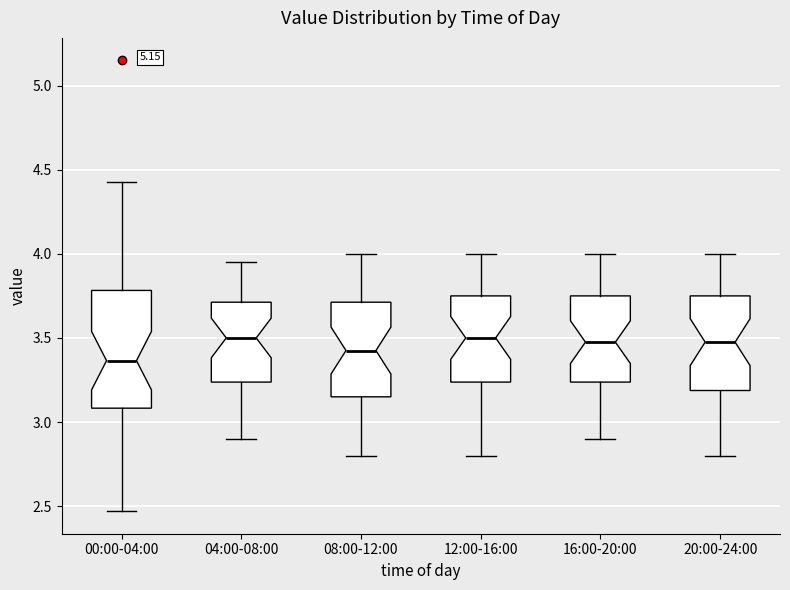

Which box is the tallest, from its lower edge to its upper edge?

00:00-04:00